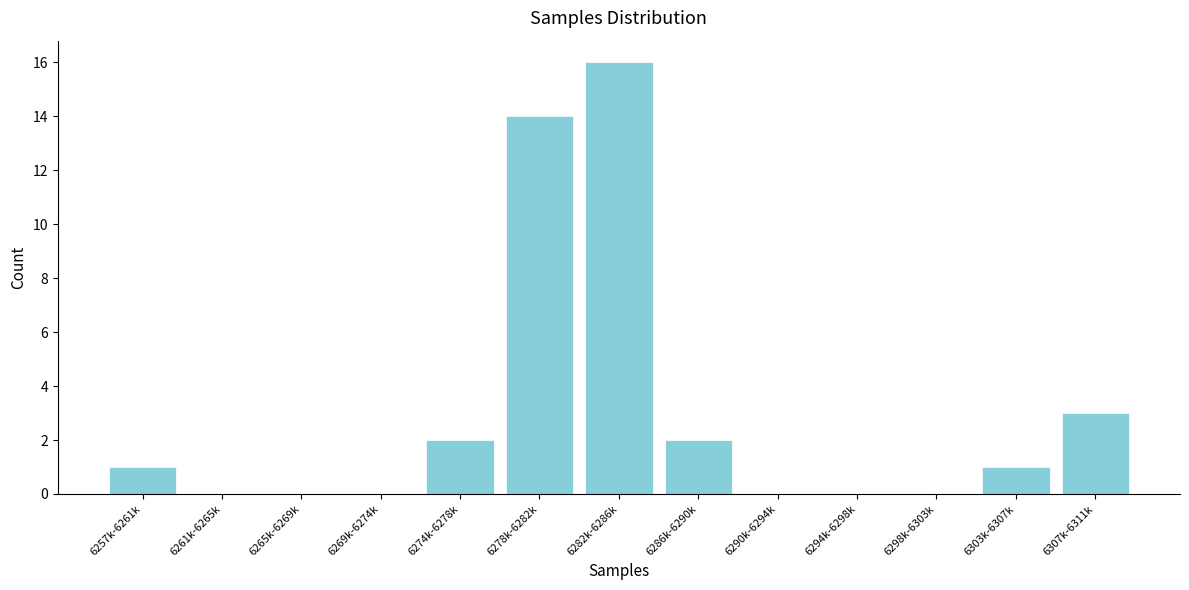

Reading left to right, what are all the values shown in this chart?

6257k-6261k=1	6261k-6265k=0	6265k-6269k=0	6269k-6274k=0	6274k-6278k=2	6278k-6282k=14	6282k-6286k=16	6286k-6290k=2	6290k-6294k=0	6294k-6298k=0	6298k-6303k=0	6303k-6307k=1	6307k-6311k=3